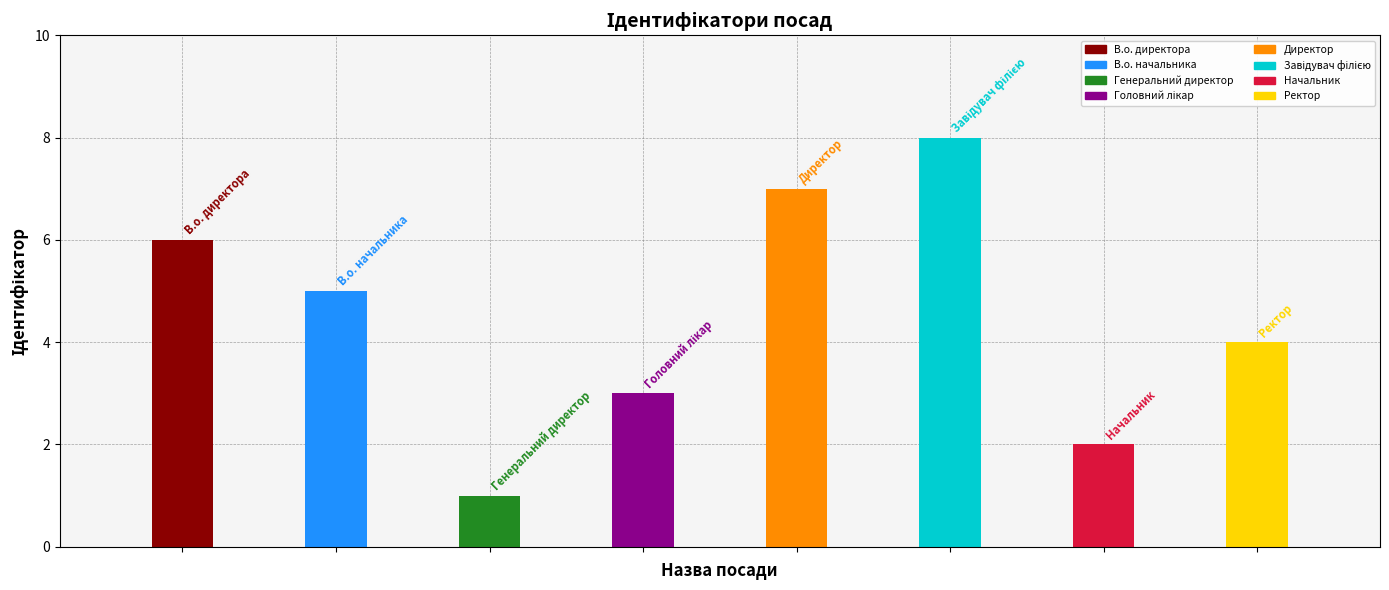

List the labels in order of value, smallest first.

Генеральний директор, Начальник, Головний лікар, Ректор, В.о. начальника, В.о. директора, Директор, Завідувач філією